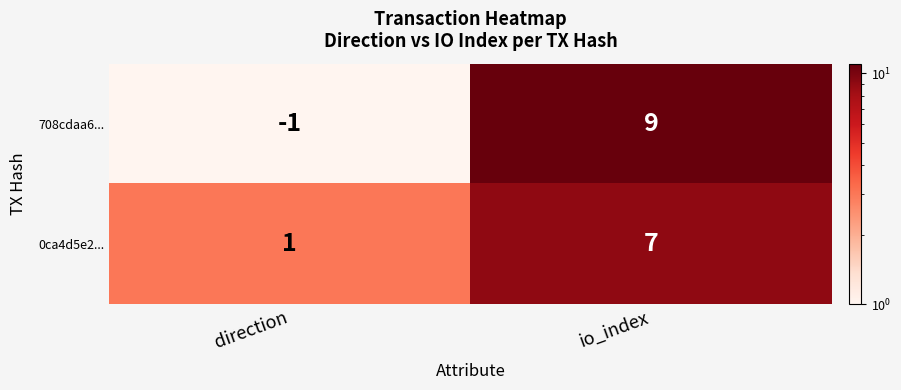

Reading left to right, extract all data points from this chart.

708cdaa6...: -1	9
0ca4d5e2...: 1	7